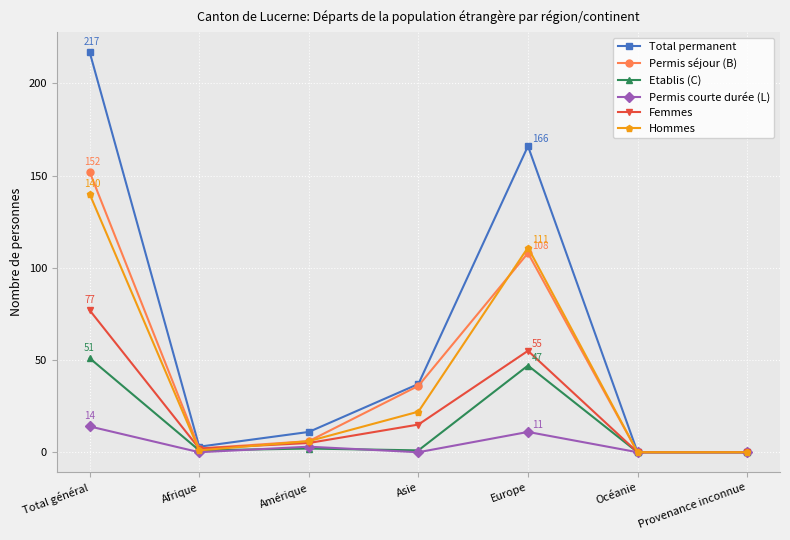

Reading left to right, list all the values displayed in this chart.

Total permanent: Total général=217	Afrique=3	Amérique=11	Asie=37	Europe=166	Océanie=0	Provenance inconnue=0
Permis séjour (B): Total général=152	Afrique=2	Amérique=6	Asie=36	Europe=108	Océanie=0	Provenance inconnue=0
Etablis (C): Total général=51	Afrique=1	Amérique=2	Asie=1	Europe=47	Océanie=0	Provenance inconnue=0
Permis courte durée (L): Total général=14	Afrique=0	Amérique=3	Asie=0	Europe=11	Océanie=0	Provenance inconnue=0
Femmes: Total général=77	Afrique=2	Amérique=5	Asie=15	Europe=55	Océanie=0	Provenance inconnue=0
Hommes: Total général=140	Afrique=1	Amérique=6	Asie=22	Europe=111	Océanie=0	Provenance inconnue=0